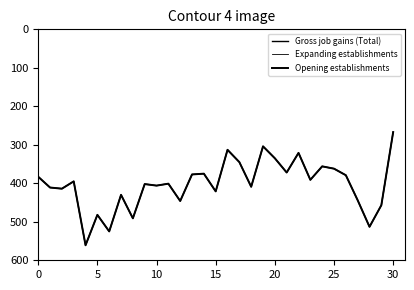

Does the chart display data point markers on the line(s)?

No